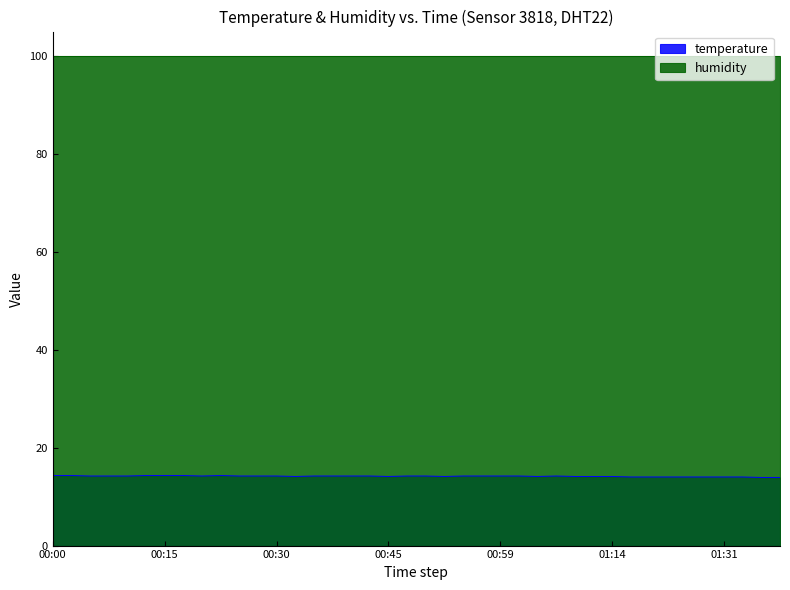

At which label does the data first exceed 14?

00:00